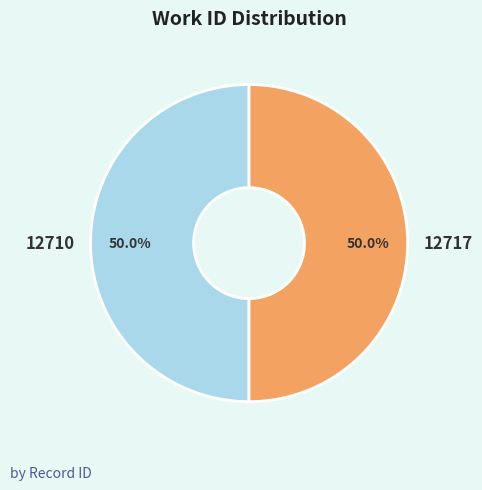

Approximately how many times larger is the value at 12710 compared to 12717?

1.0